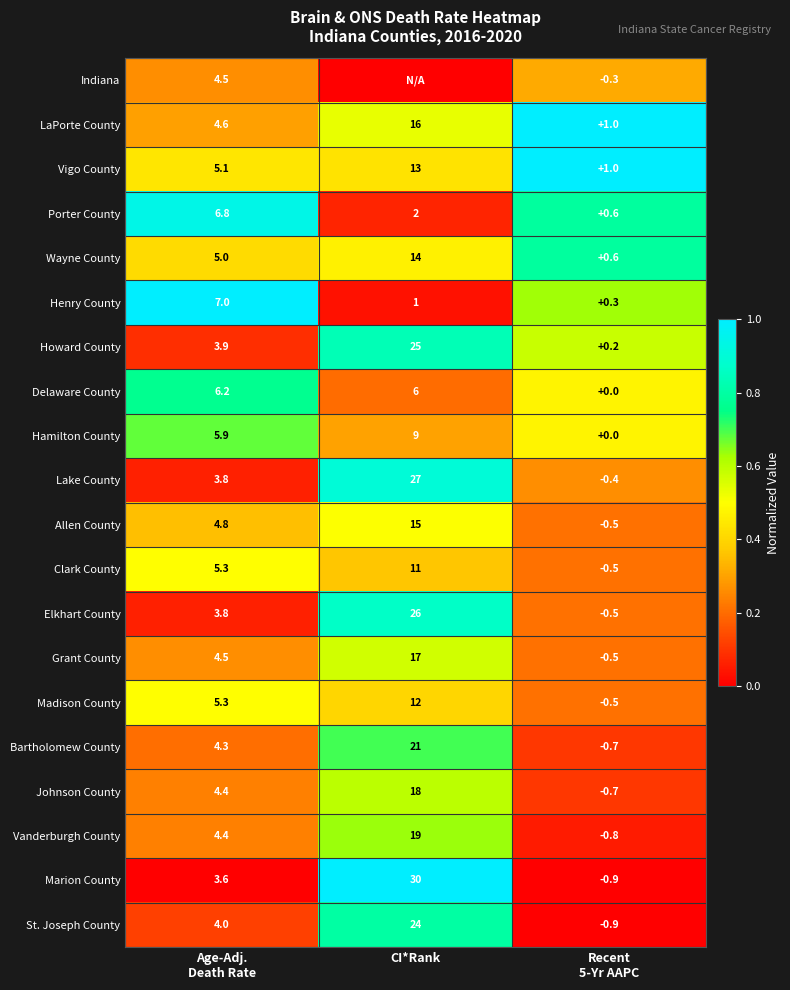

What is the maximum value for Vanderburgh County?

19.0